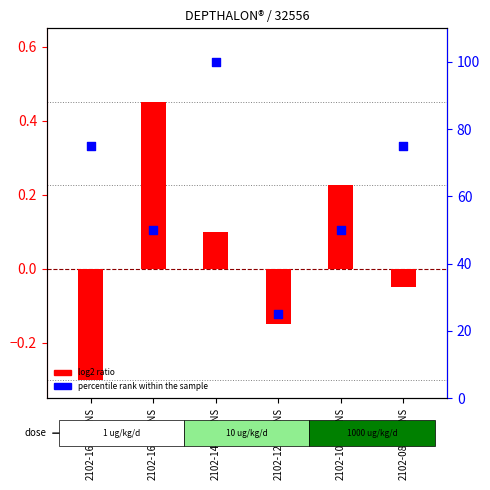

At how many categories does at least one series exceed 79?

1